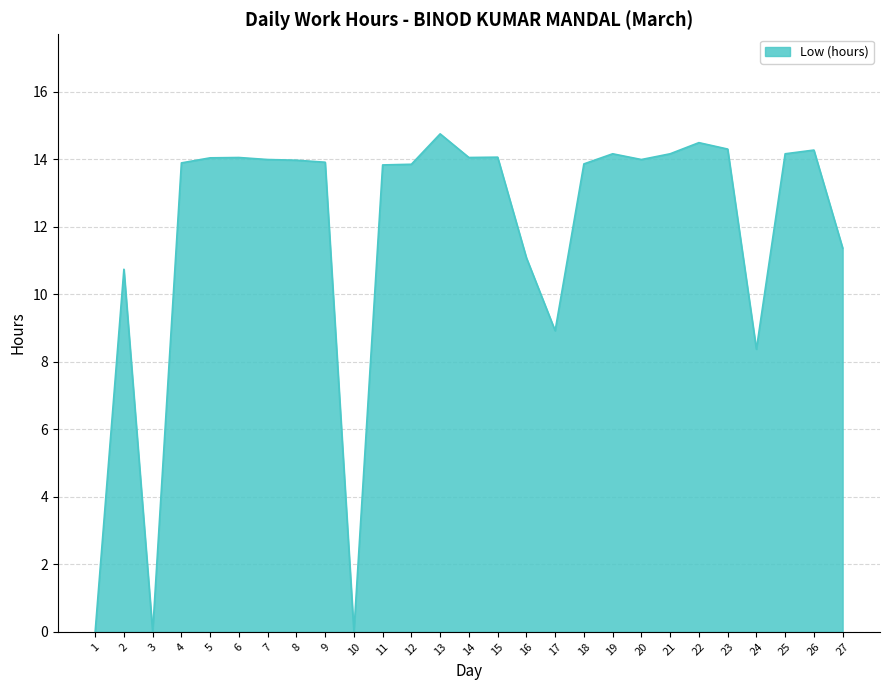

The chart shows a value of 13.9 at 18. True or false?

True